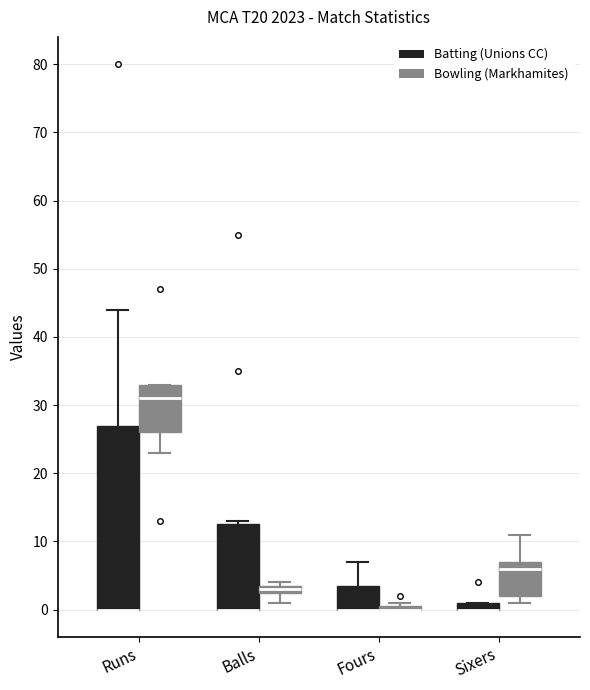

Where is the lower edge of the box for Sixers (Bowling (Markhamites)) on the y-axis? The values are not printed on the chart, so give them approximately, as read against the axis.

2